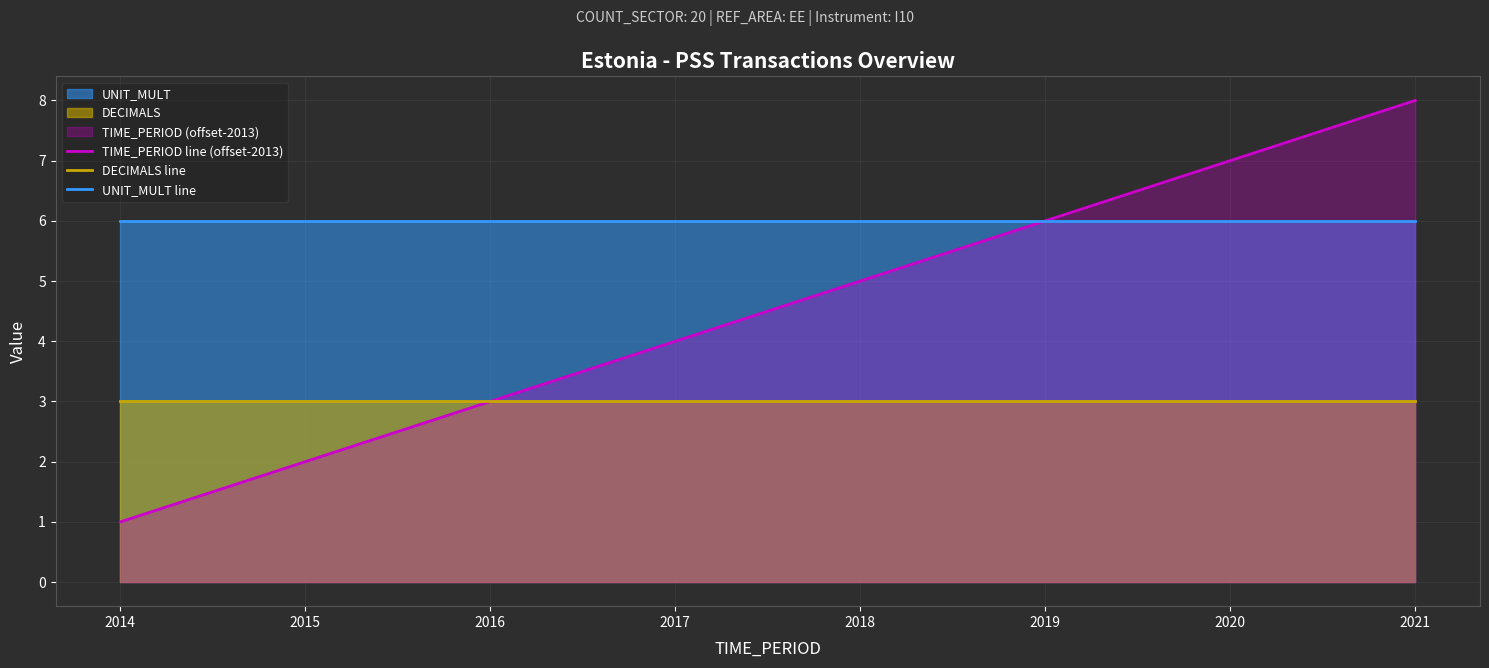

What is the difference between the highest and lowest values at 2020?

4